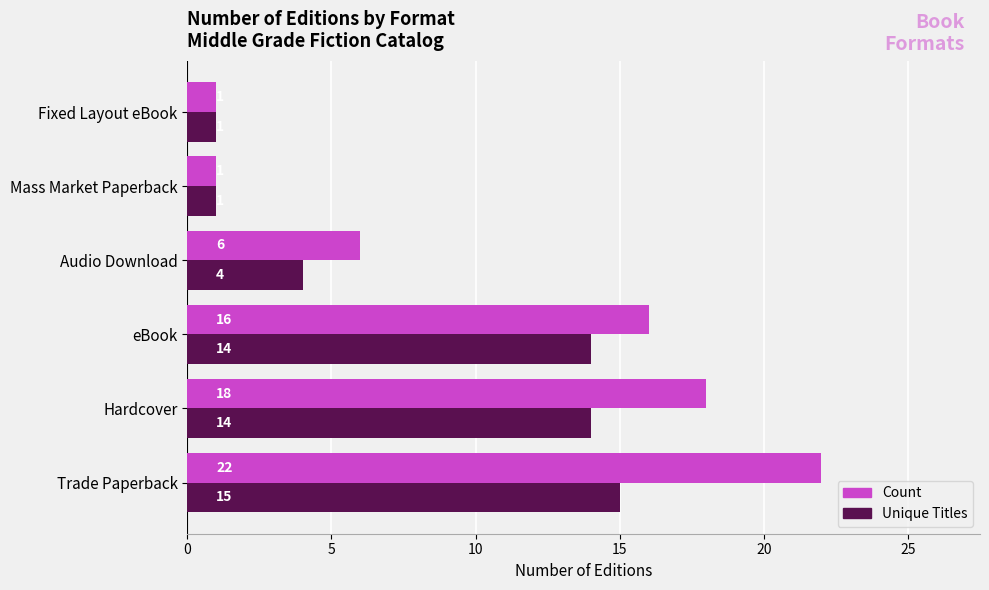

How many values in the Unique Titles series are below 14?

3